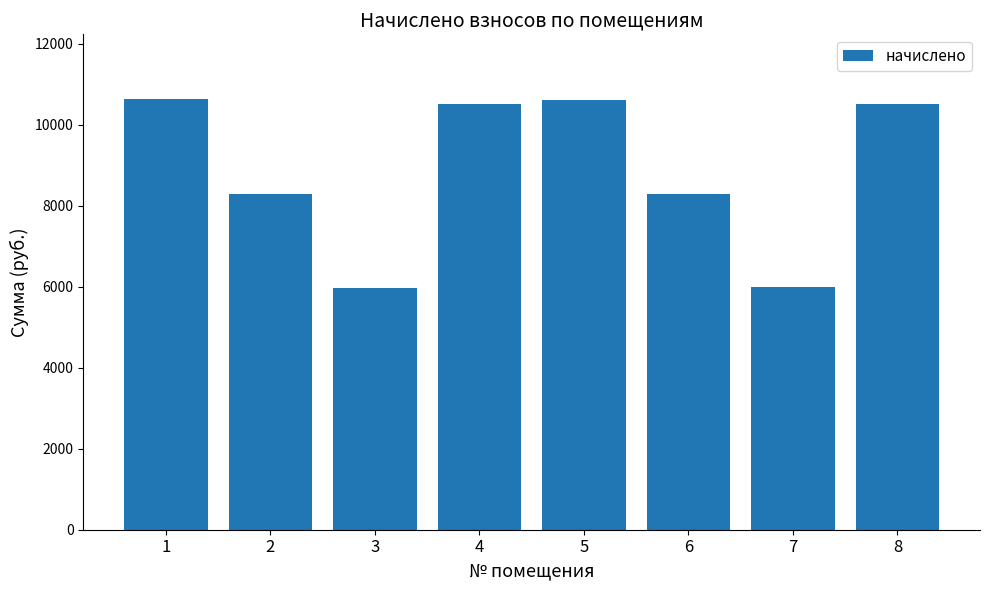

What is the value of the 3rd bar from the left?

5961.6